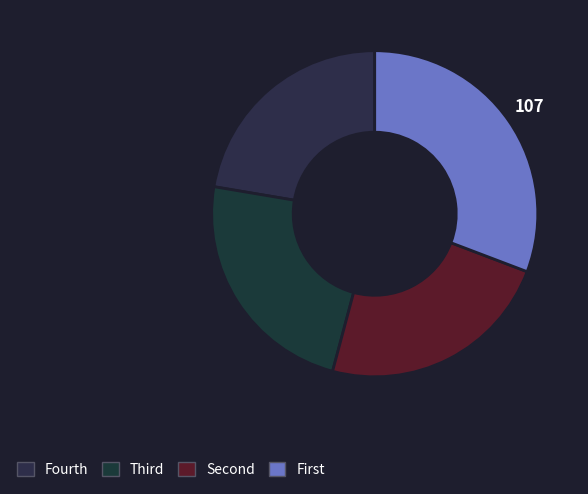

Does any single category account for the majority?

No